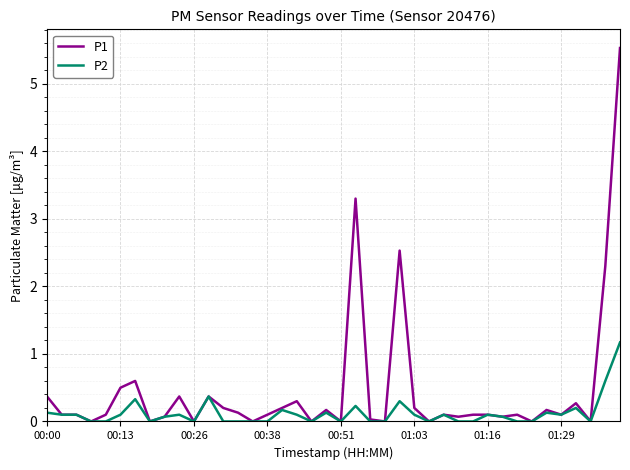

What is the greatest value displayed?

5.5